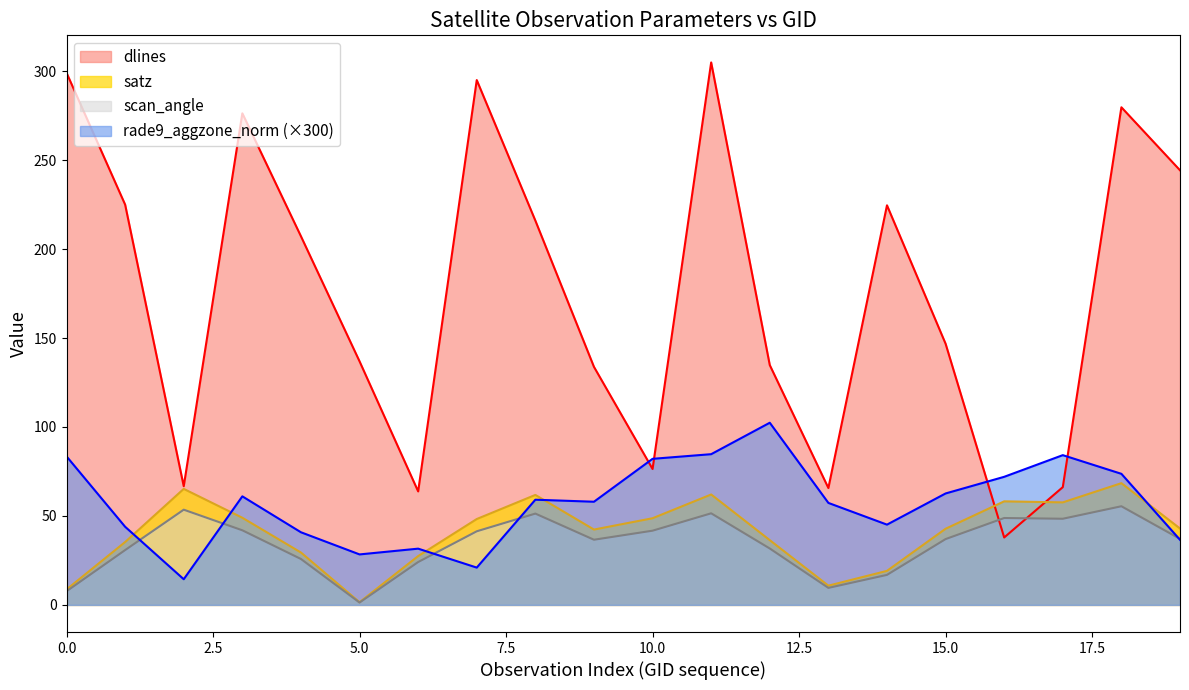

True or false: scan_angle and satz intersect in this chart.

False